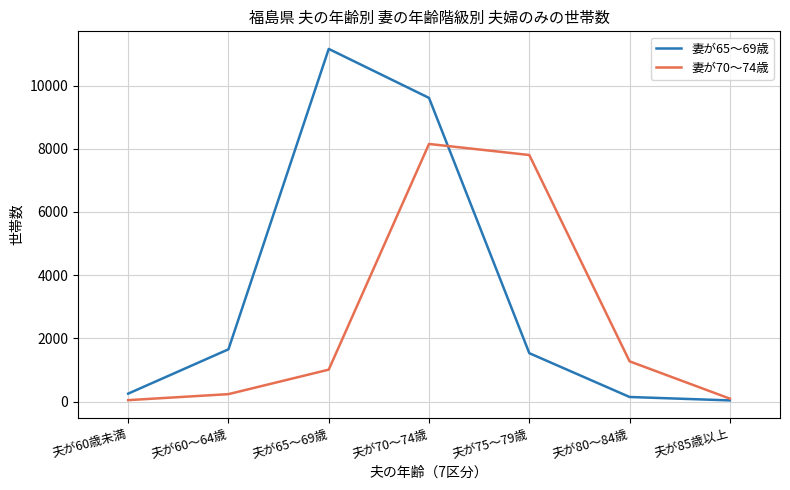

What is the minimum value shown in the chart?

39